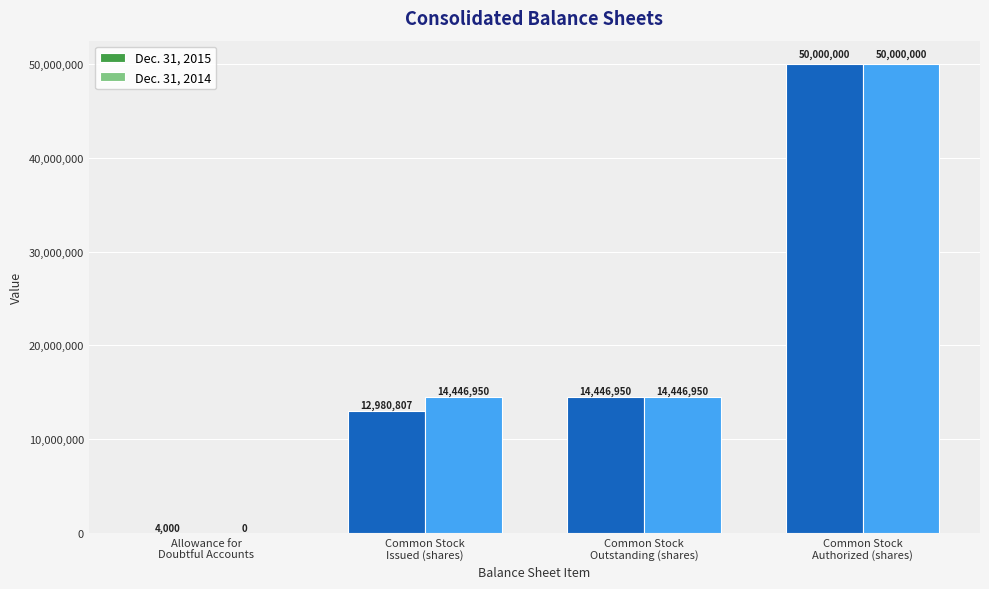

What is the total value across all series at Common Stock
Authorized (shares)?

100000000